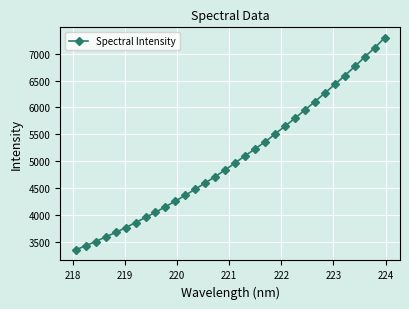

What is the value of the 32nd point from the left?

7292.8